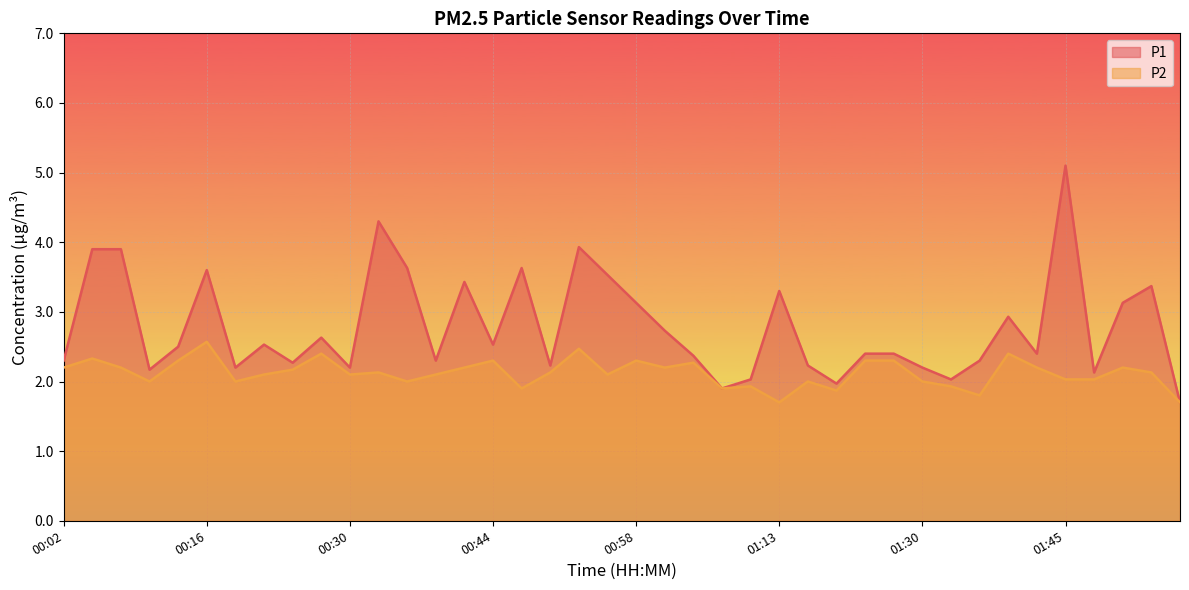

How many data points in P2 are above 2?

27